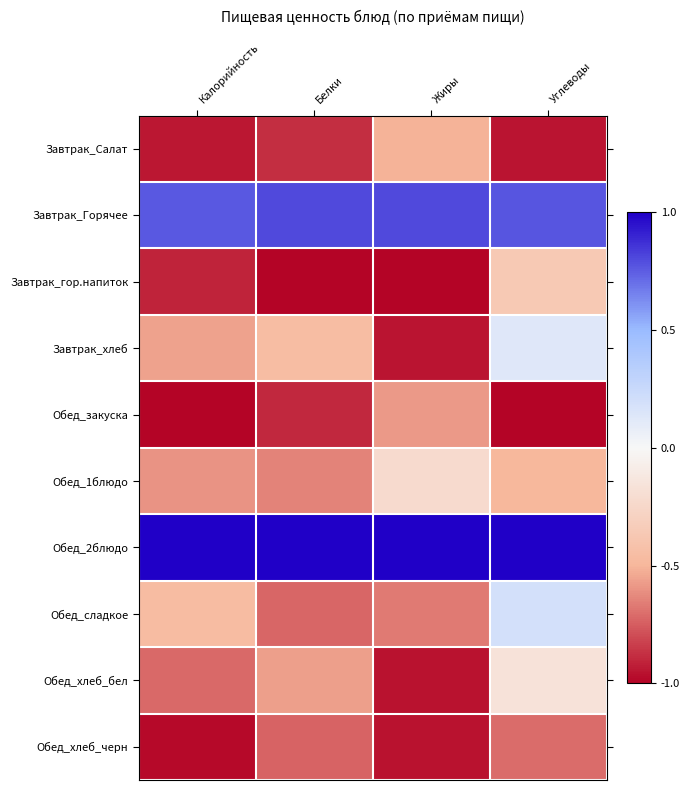

What is the difference between the highest and lowest values at Белки?

2.0